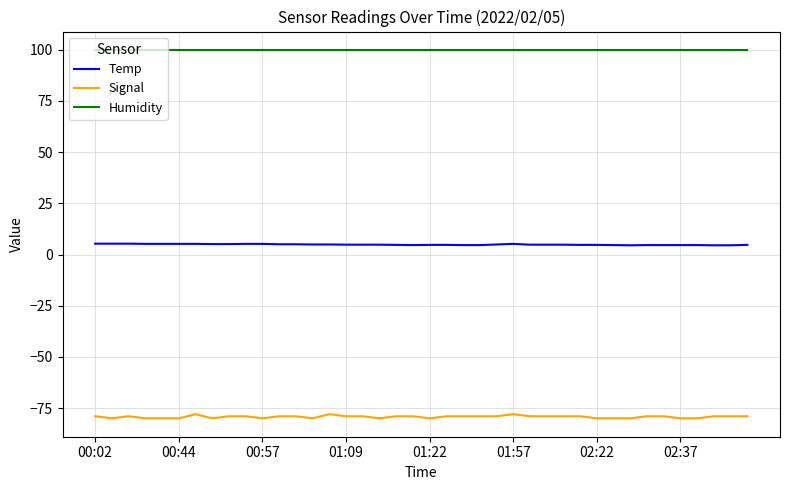

Does the chart display data point markers on the line(s)?

No